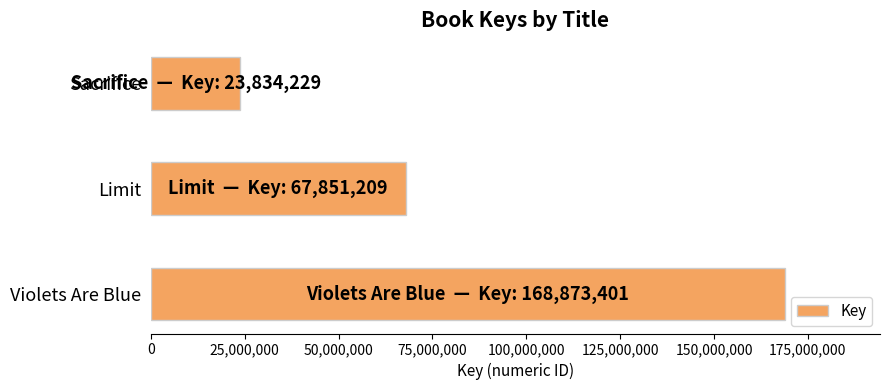

Which label corresponds to the smallest value in the chart?

Sacrifice